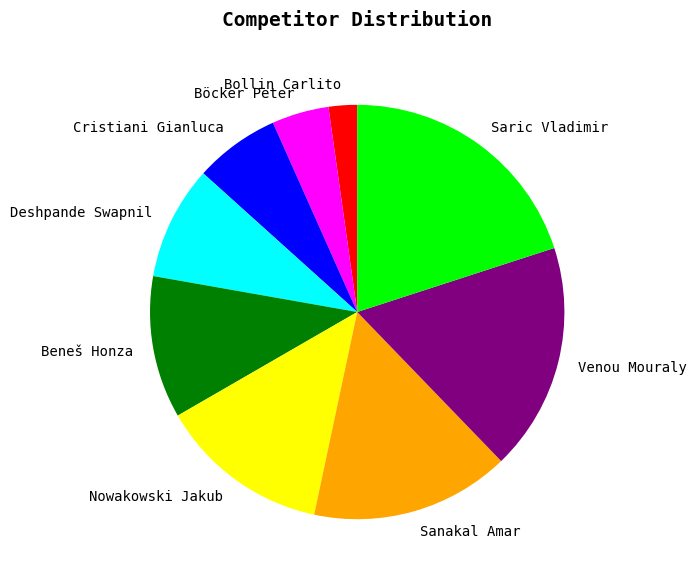

Rank the categories by value from highest to lowest.

Saric Vladimir, Venou Mouraly, Sanakal Amar, Nowakowski Jakub, Beneš Honza, Deshpande Swapnil, Cristiani Gianluca, Böcker Peter, Bollin Carlito